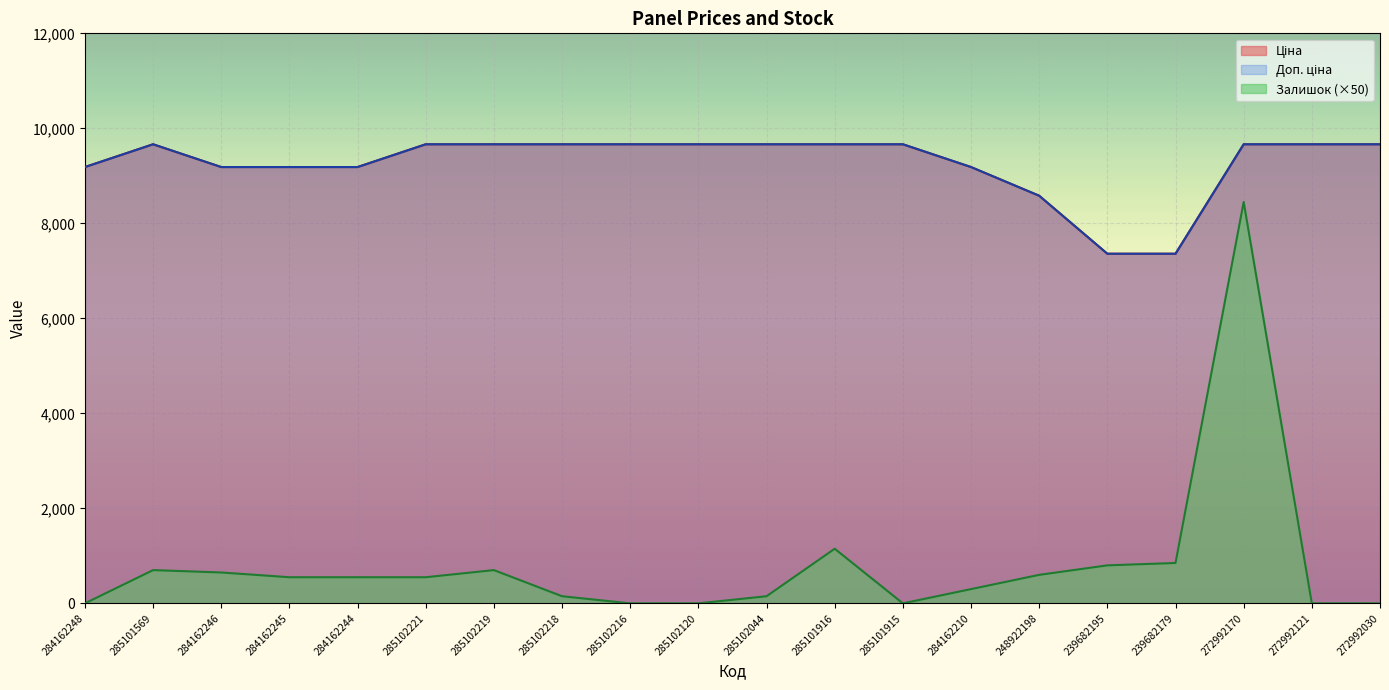

Does the chart display data point markers on the line(s)?

No